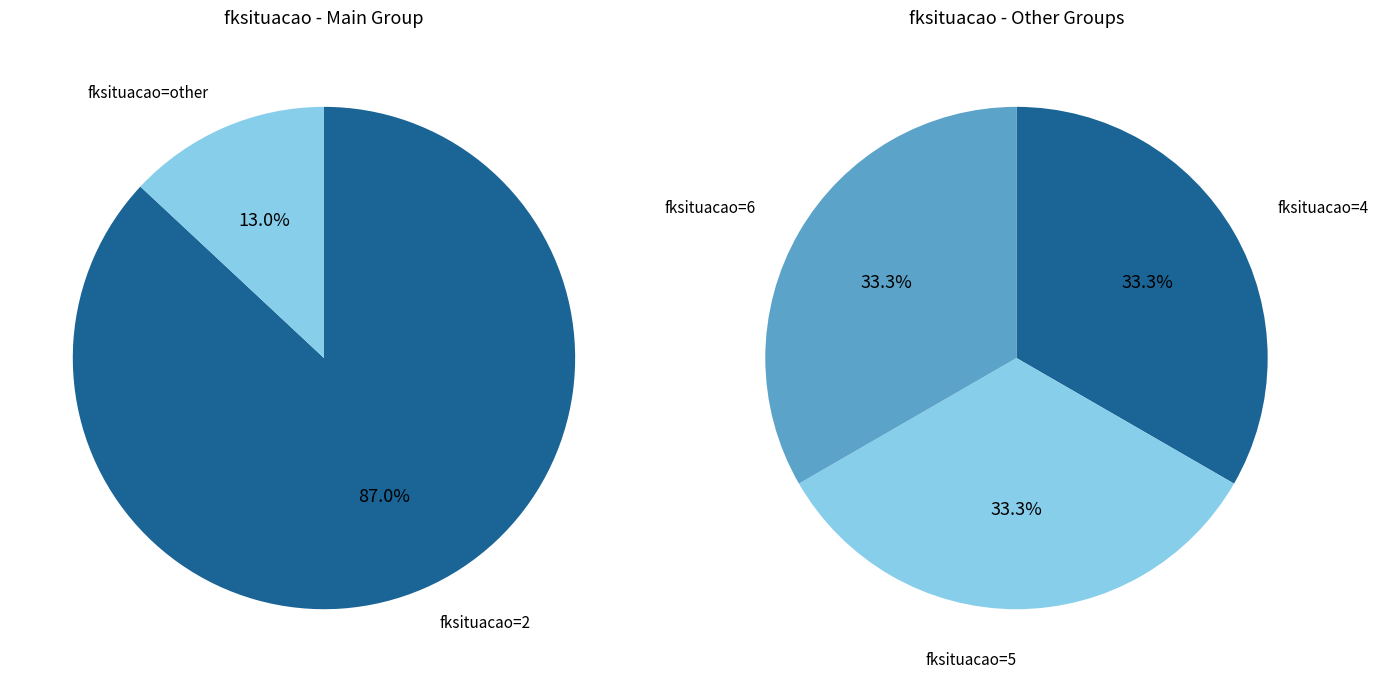

Combined, do 6 and 7 account for over 50%?

No